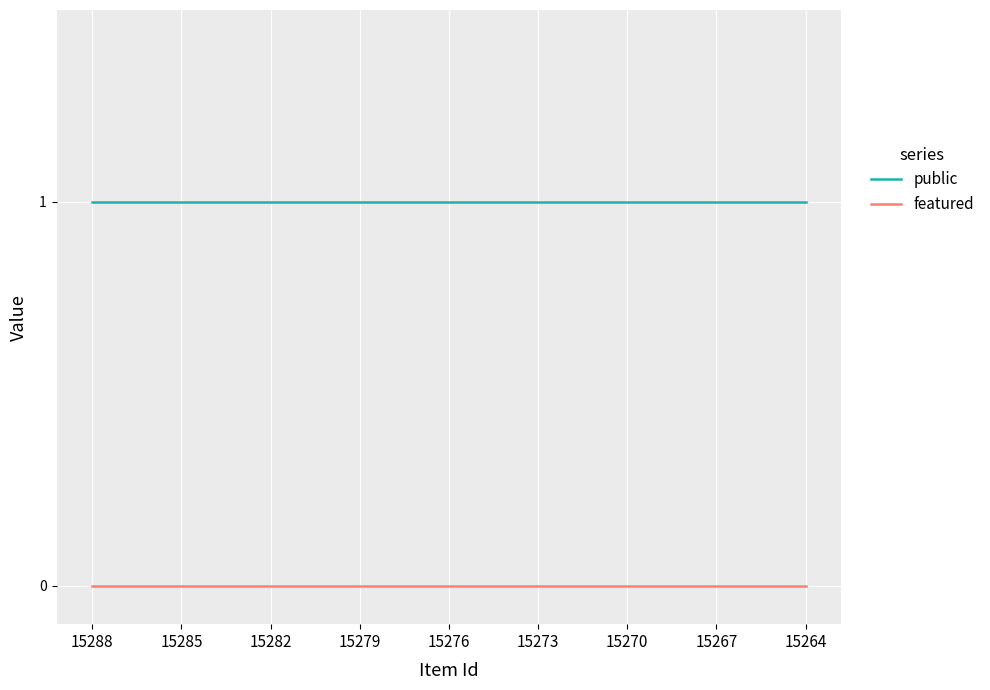

Which series has the largest total across all categories?

public